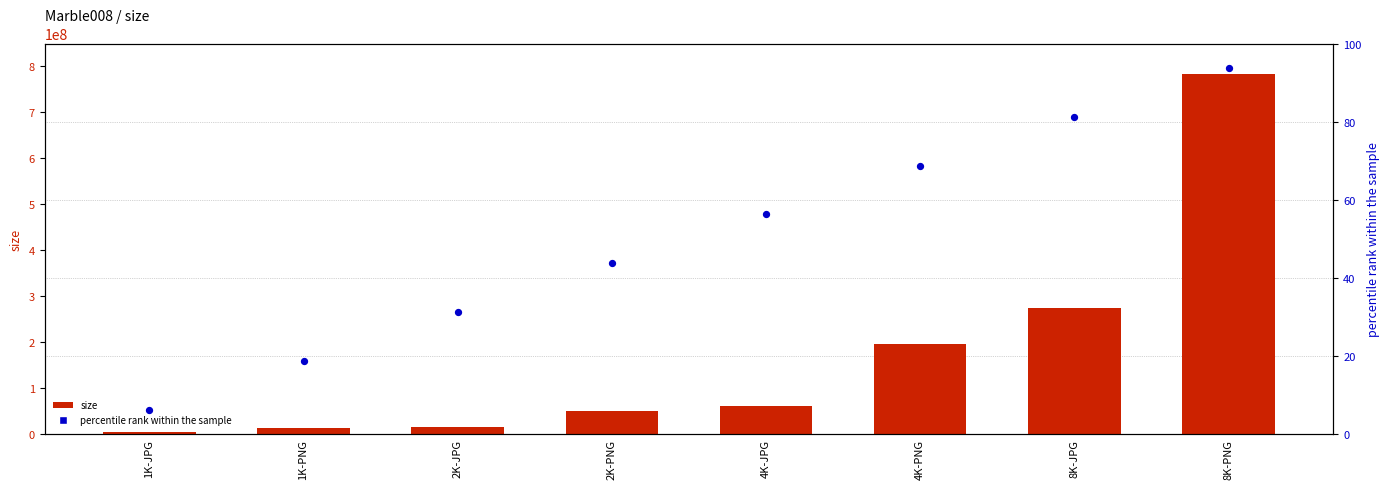

What is the total value across all series at 1K-PNG?

13120955.8